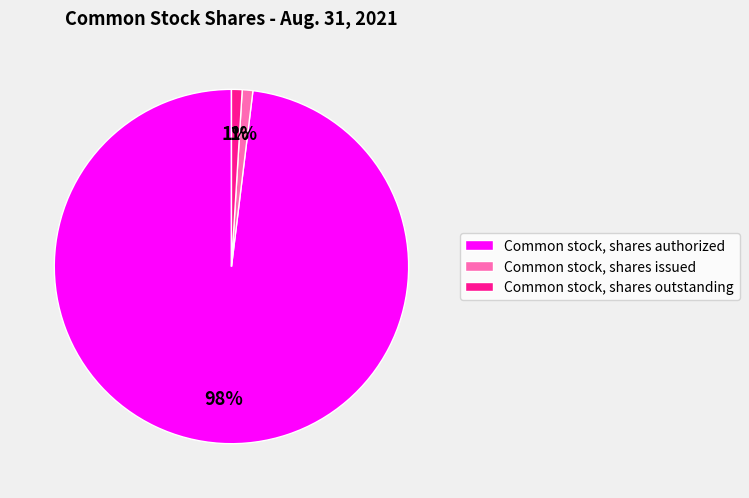

What is the largest slice in the pie chart?

Common stock, shares authorized